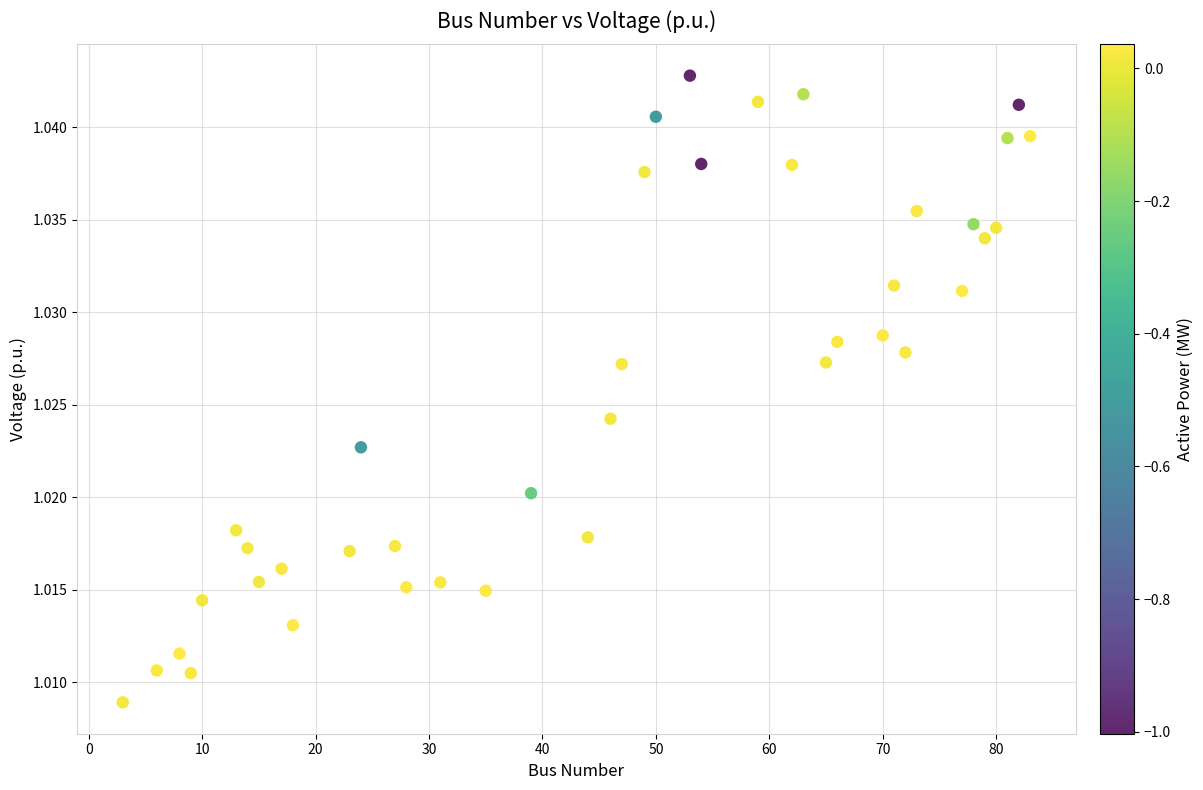

What is the range of X values (max minus min)?

80.0